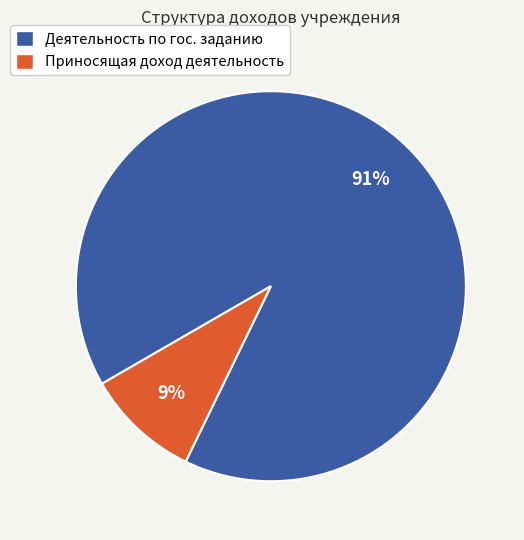

To the nearest percent, what is the average slice percentage?

50%